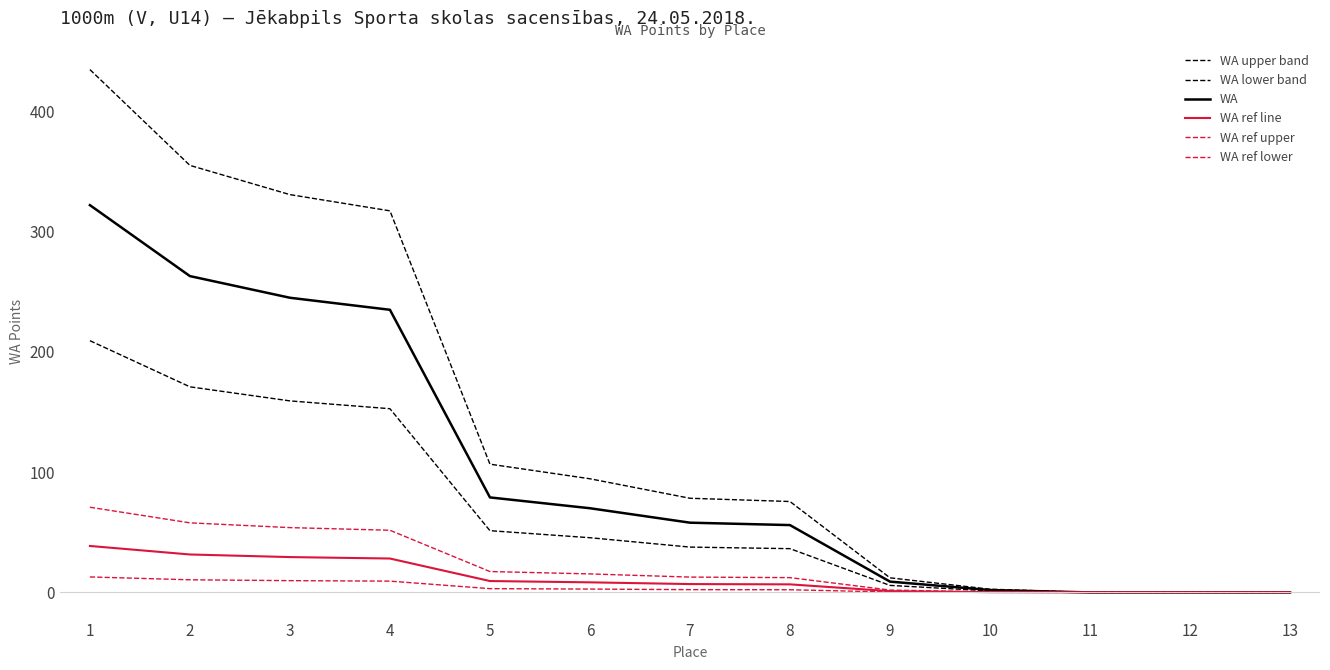

Where is WA ref lower nearest to the value 6?

5